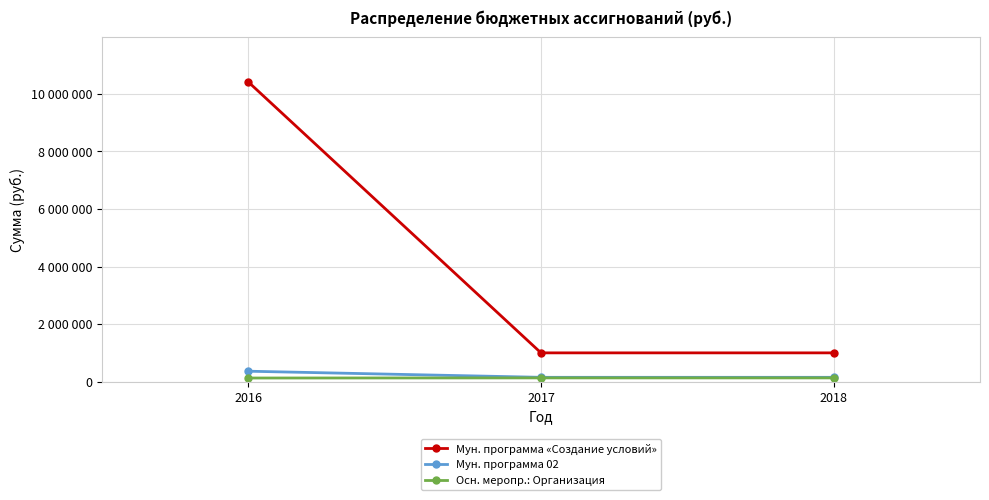

Is this an area chart (filled region under the line)?

No